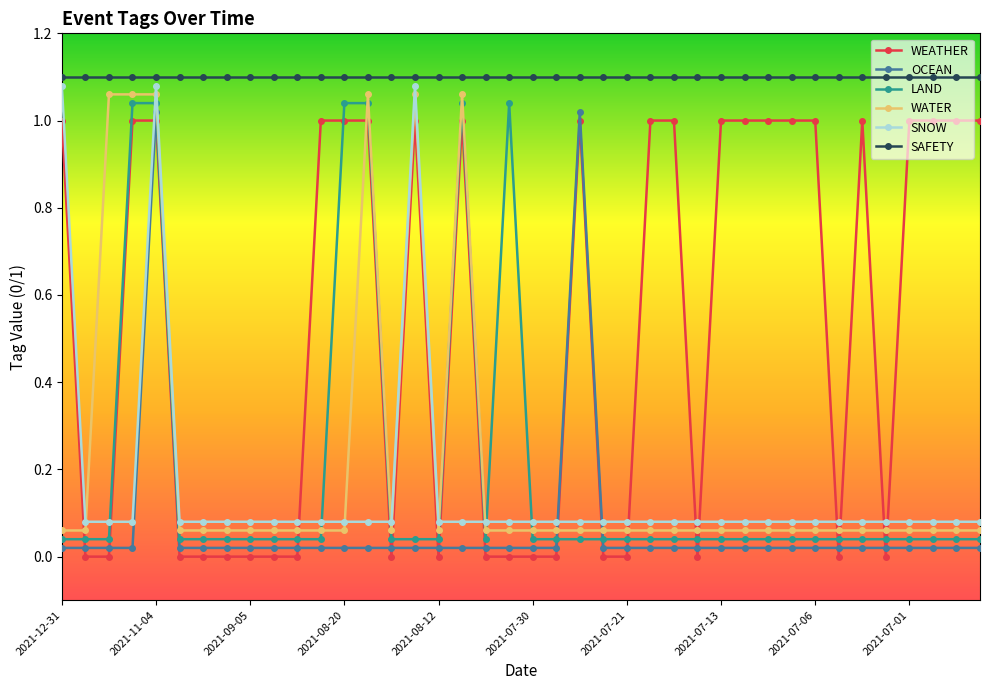

Which series ends up on top after the final intersection of SNOW and WEATHER?

WEATHER